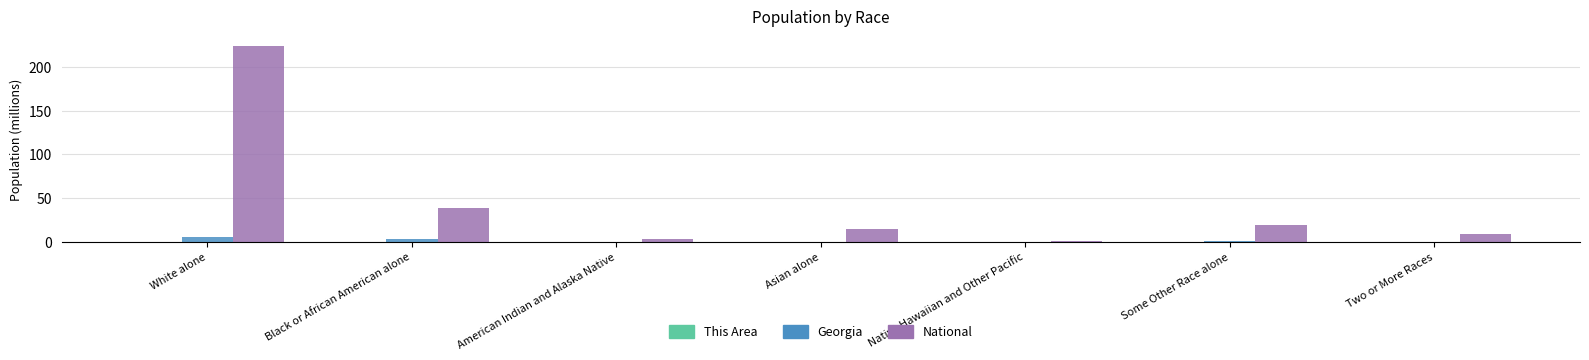

At which category is the sum across all series the highest?

White alone